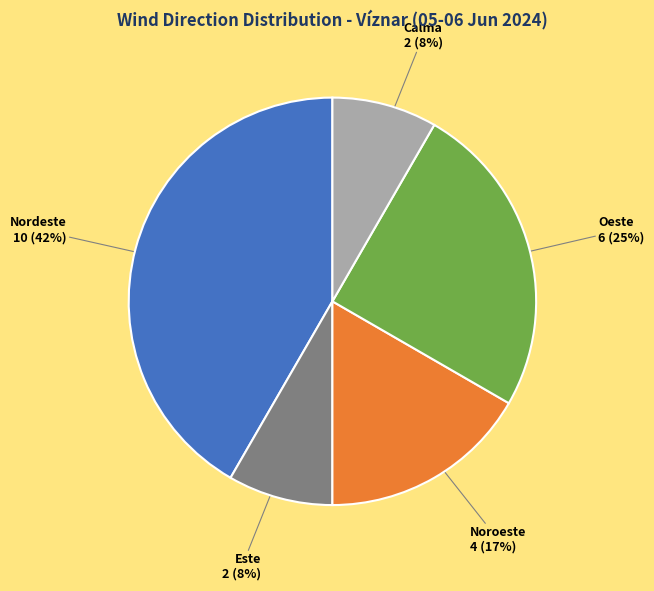

Between Noroeste and Calma, which is larger?

Noroeste